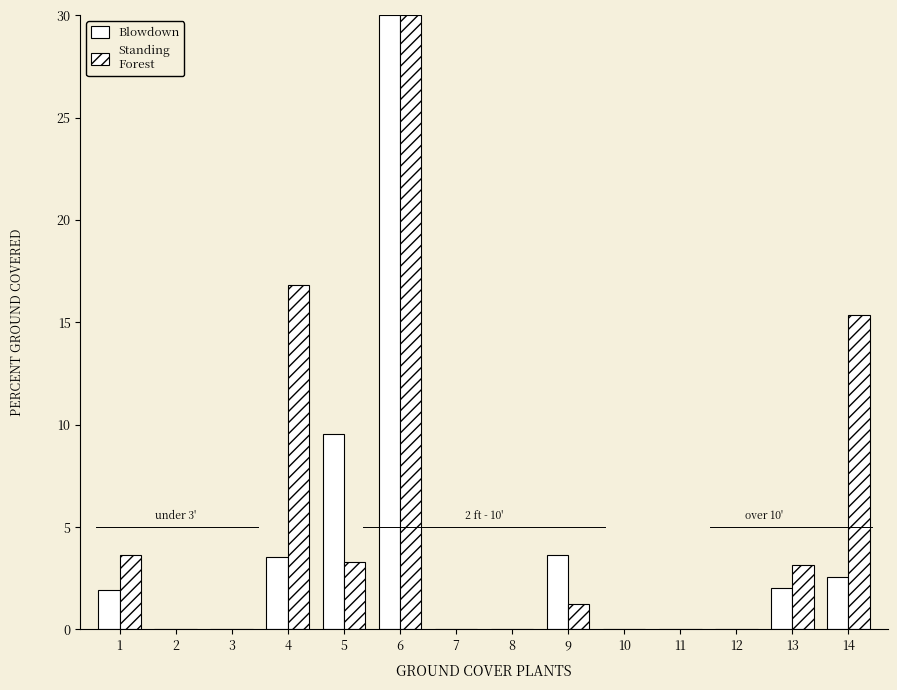

How many groups of bars are there?

14